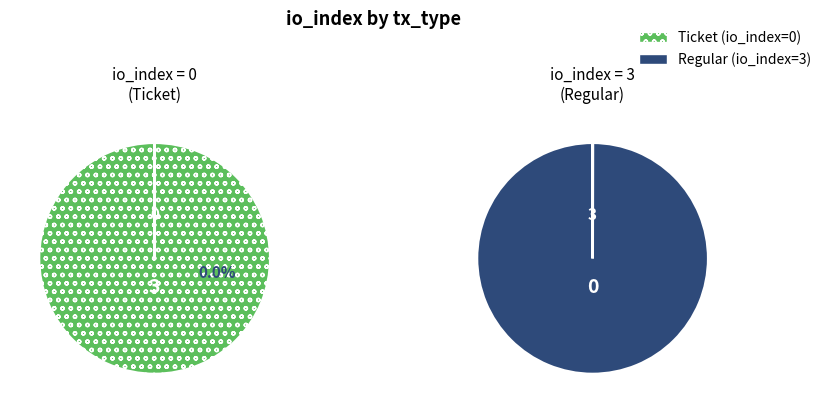

Is there any slice that represents more than half of the pie?

Yes